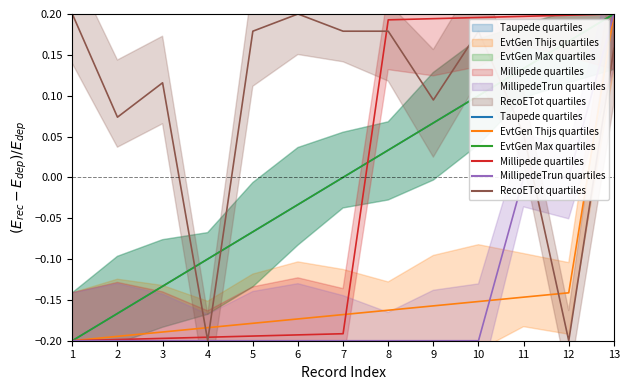

At which label does ORDENES DE PAGO COMPRAS reach its minimum?

1